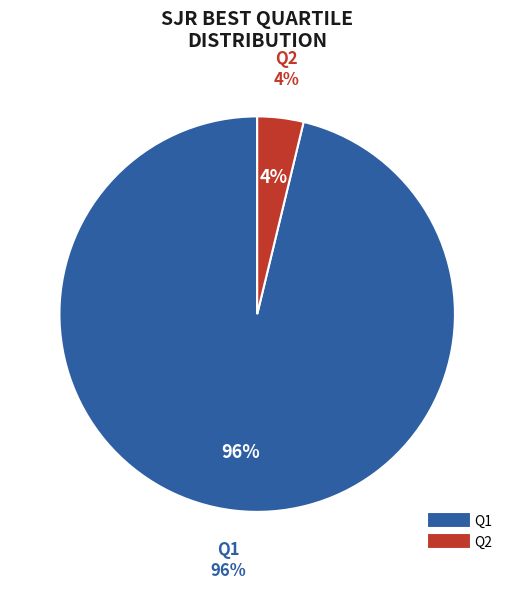

How many slices are in this pie chart?

2